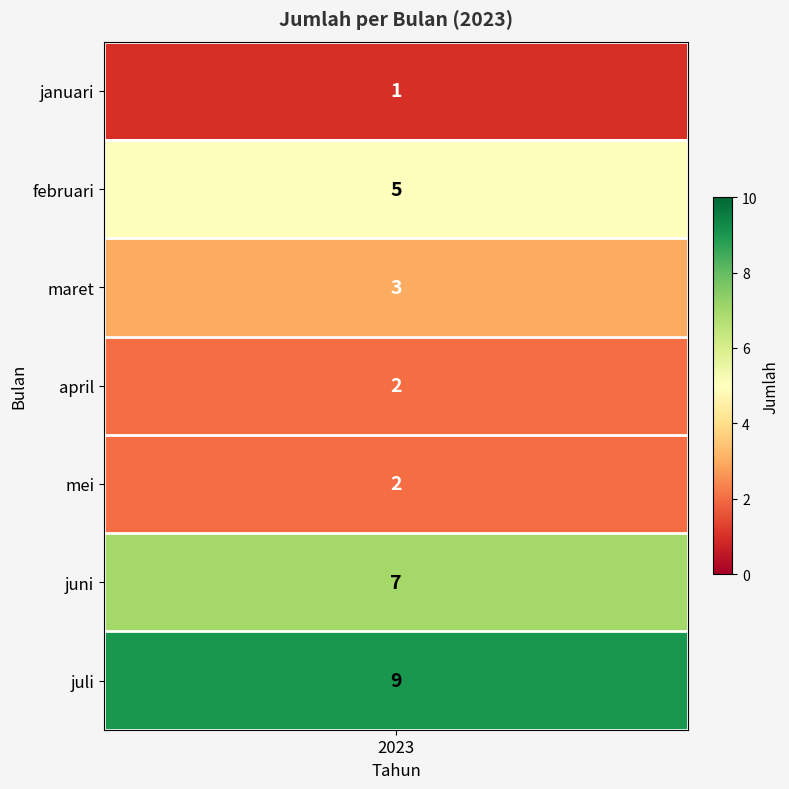

How many values are below 3?

3